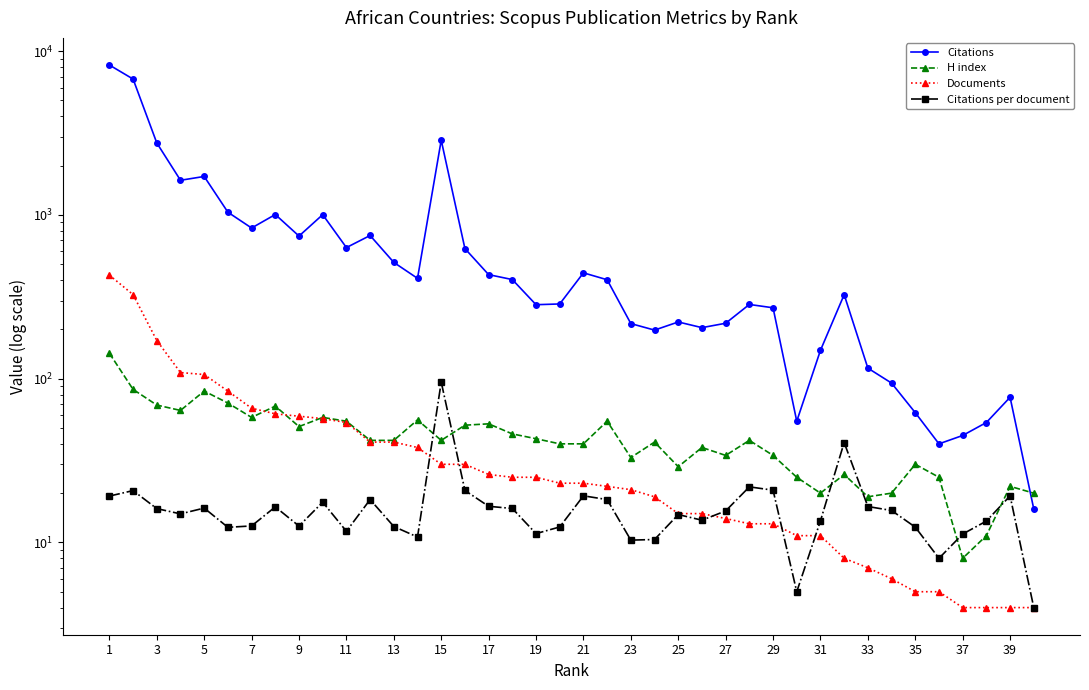

How many interior local valleys does the H index series have?

10